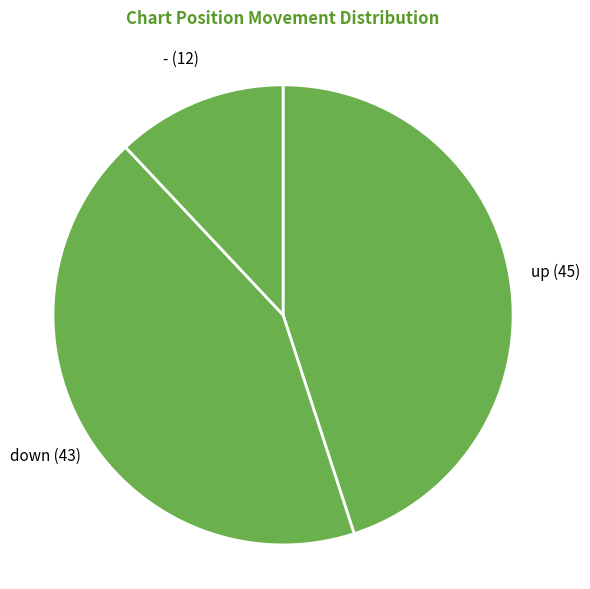

The - (12) slice represents 3% of the pie. True or false?

False